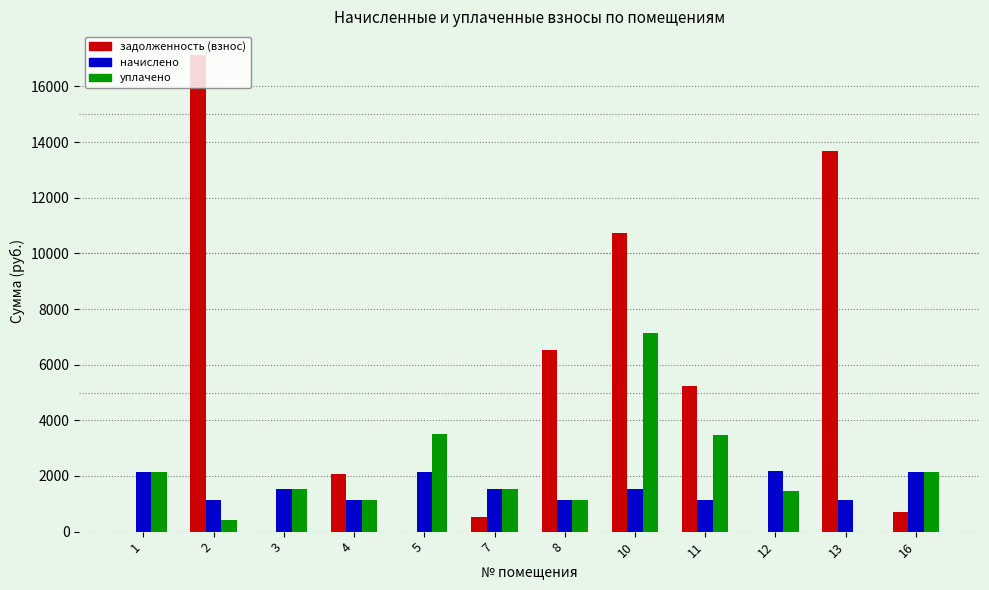

Which series has the largest total across all categories?

задолженность (взнос)